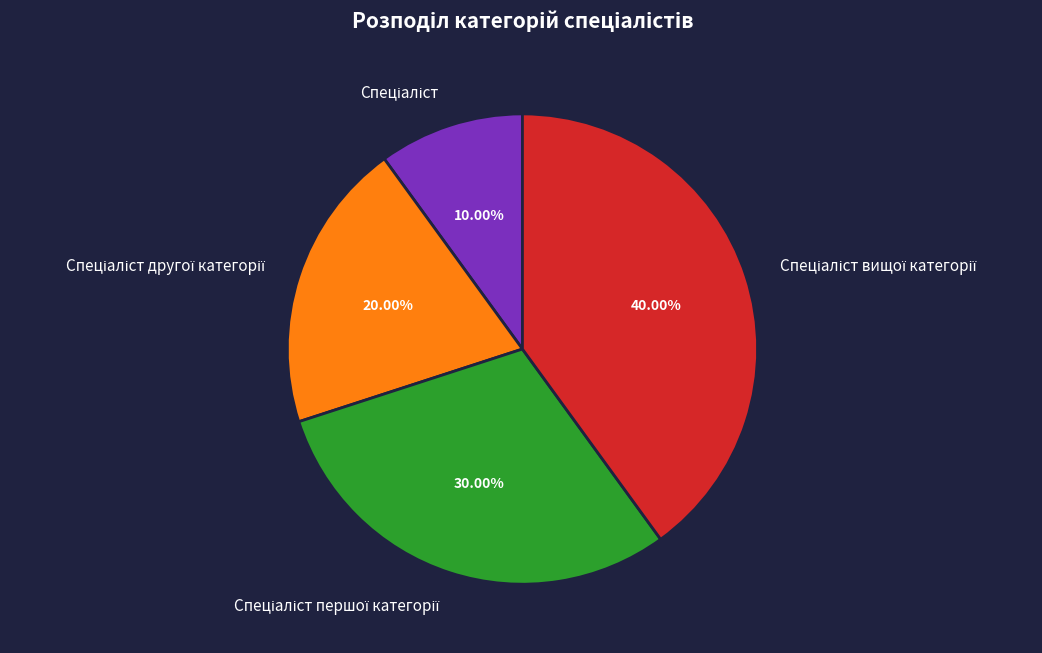

Does any single category account for the majority?

No